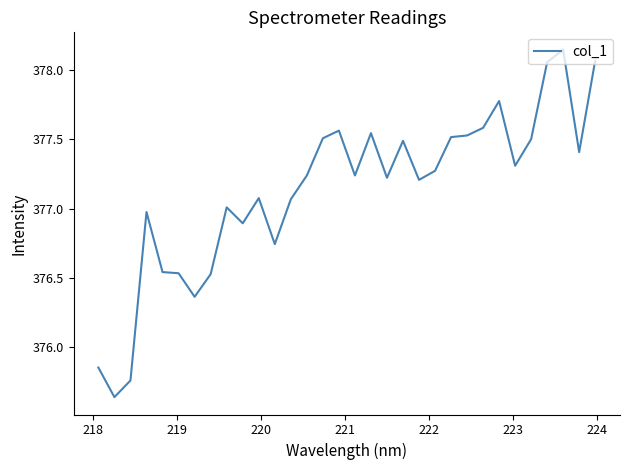

How many lines are shown in the chart?

1